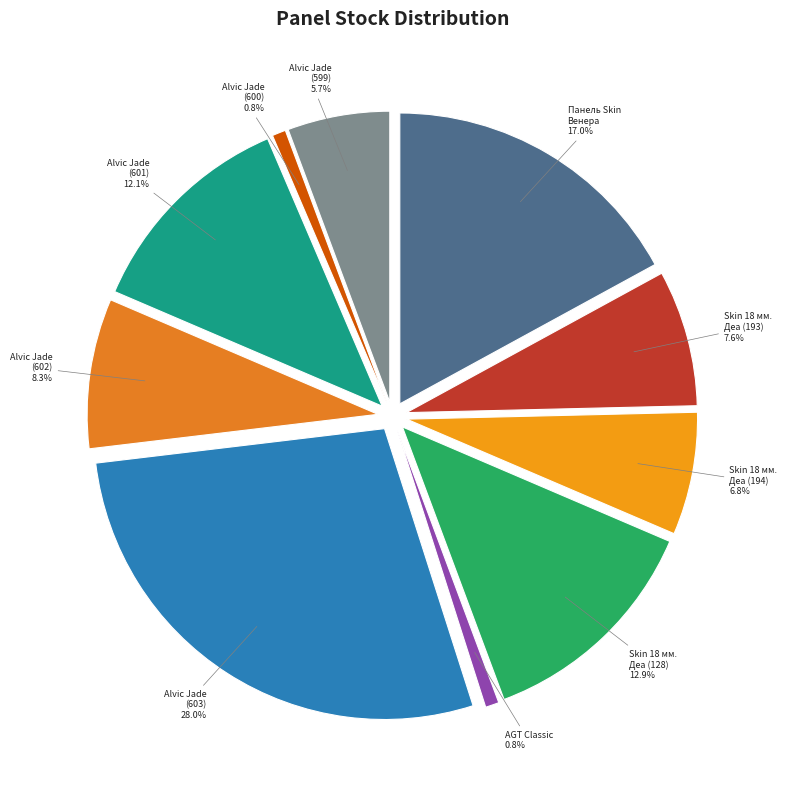

Rank the categories by value from highest to lowest.

Alvic panel 18 mm. Jade (231311603), Панель Skin 18 мм. Венера, Панель Skin Skin 18 мм. Деа (273702128), Alvic panel 18 mm. Jade (231311601), Alvic panel 18 mm. Jade (231311602), Панель Skin Skin 18 мм. Деа (273702193), Панель Skin Skin 18 мм. Деа (273702194), Alvic panel 18 mm. Jade (231311599), AGT panel 18 mm. Classic, Alvic panel 18 mm. Jade (231311600)